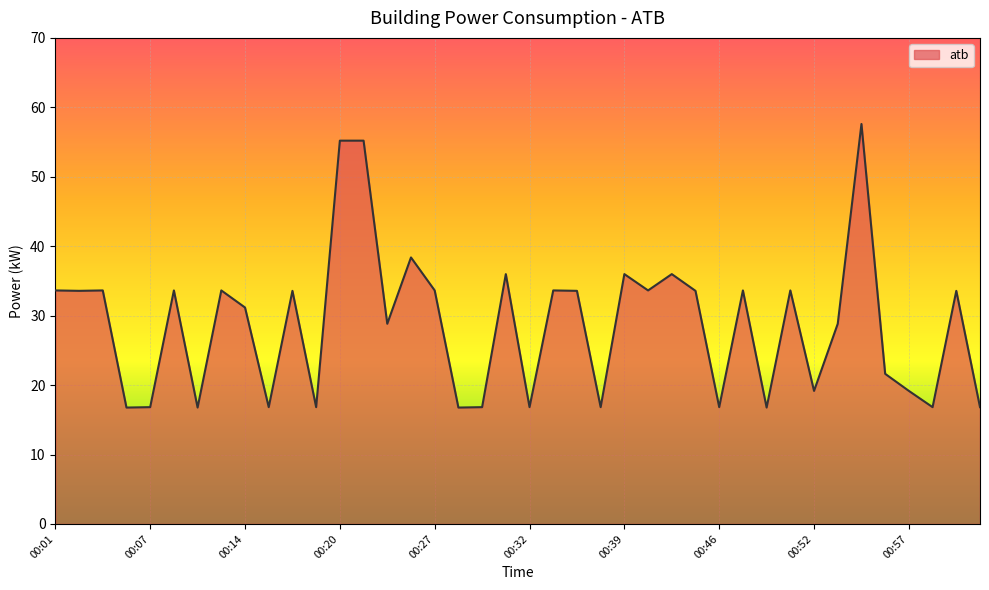

What is the greatest value displayed?

57.6